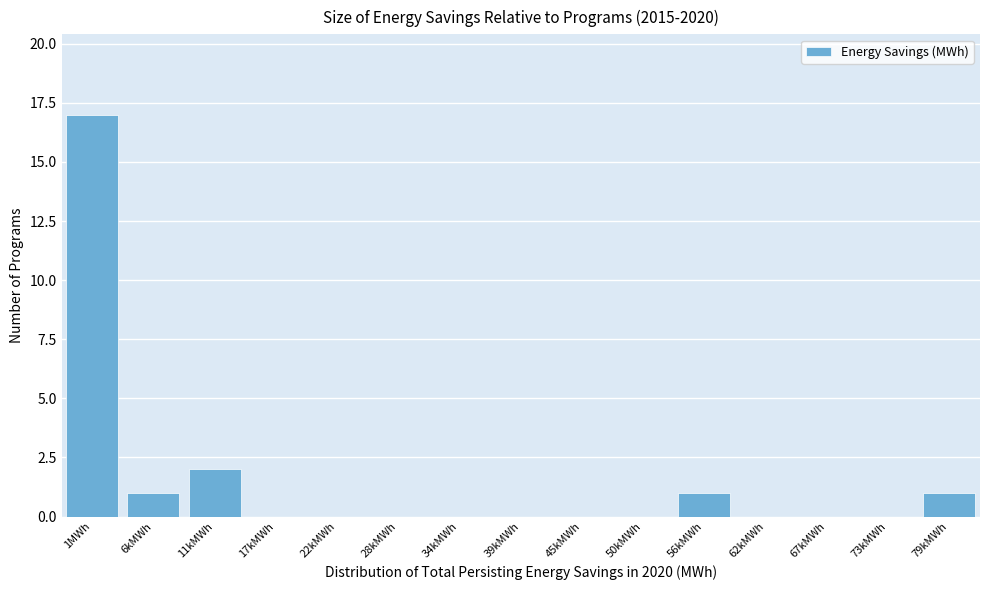

Reading left to right, what are all the values shown in this chart?

1MWh=17	6kMWh=1	11kMWh=2	17kMWh=0	22kMWh=0	28kMWh=0	34kMWh=0	39kMWh=0	45kMWh=0	50kMWh=0	56kMWh=1	62kMWh=0	67kMWh=0	73kMWh=0	79kMWh=1